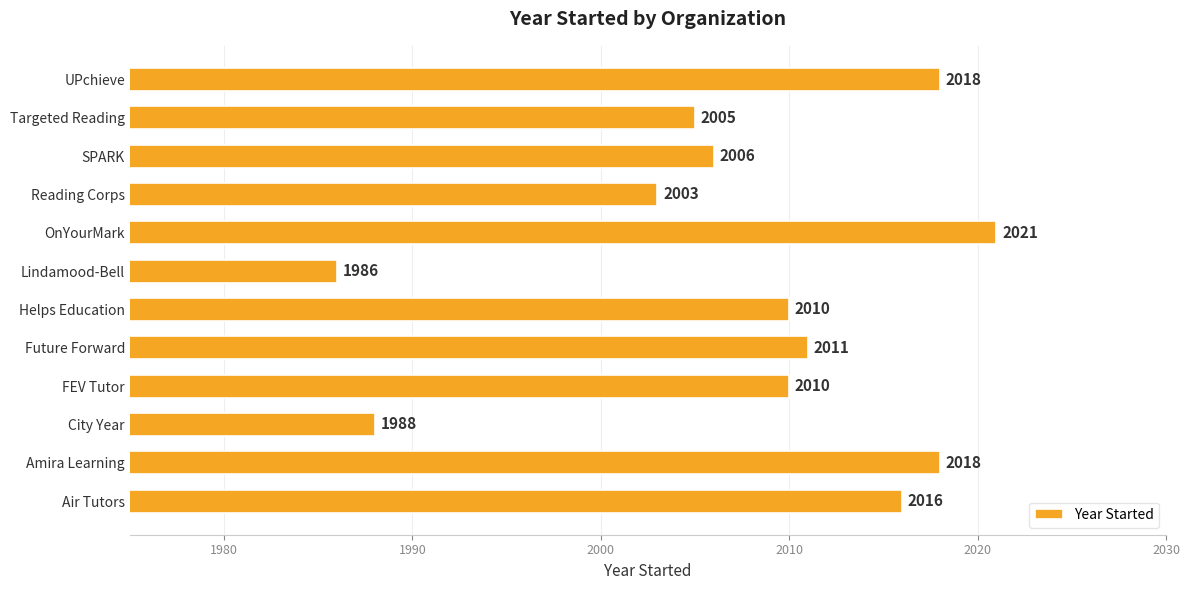

Read the value at Helps Education, to the nearest 10.

2010